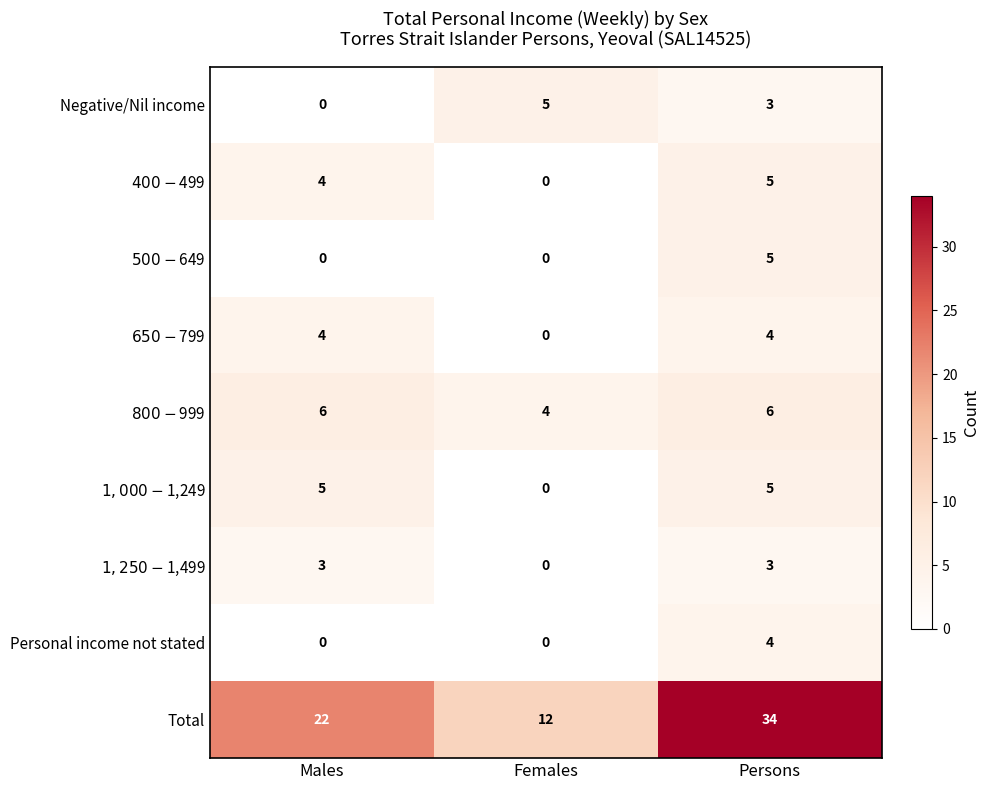

What is the difference between the Personal income not stated values at Persons and Females?

4